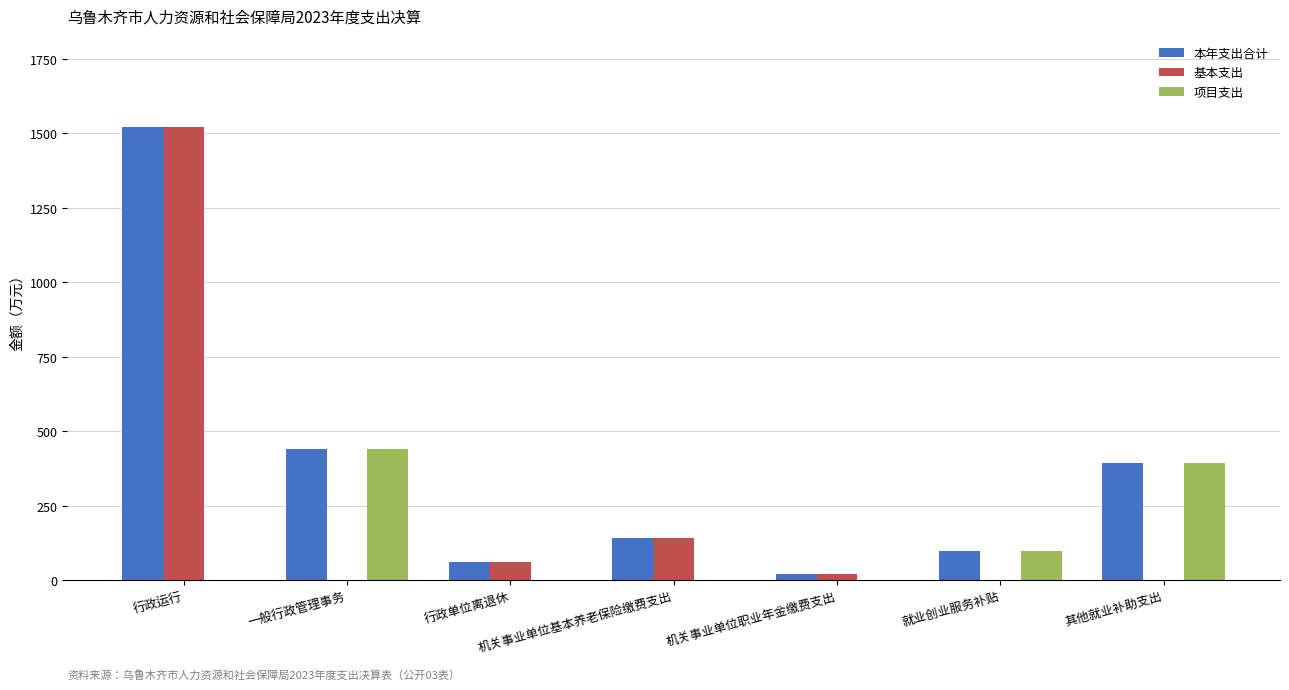

Is it true that 项目支出 equals 0.0 at 行政单位离退休?

True